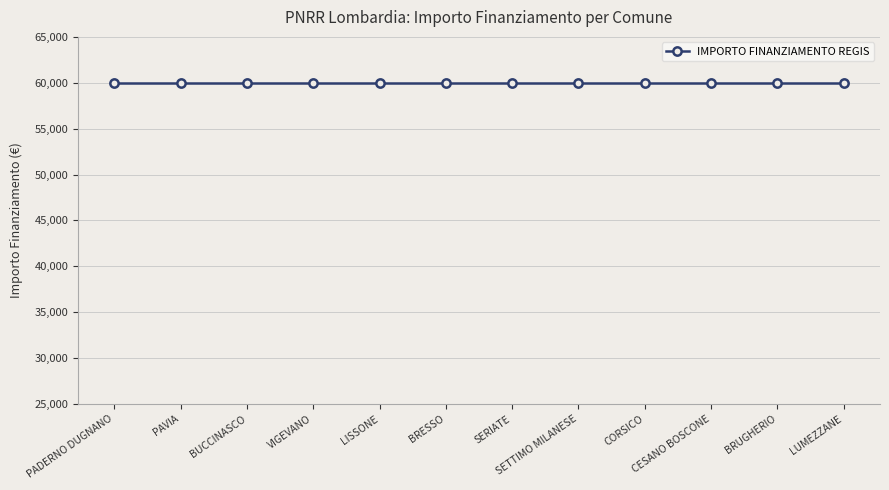

Is it true that the value at 1.4 is 20100?

False